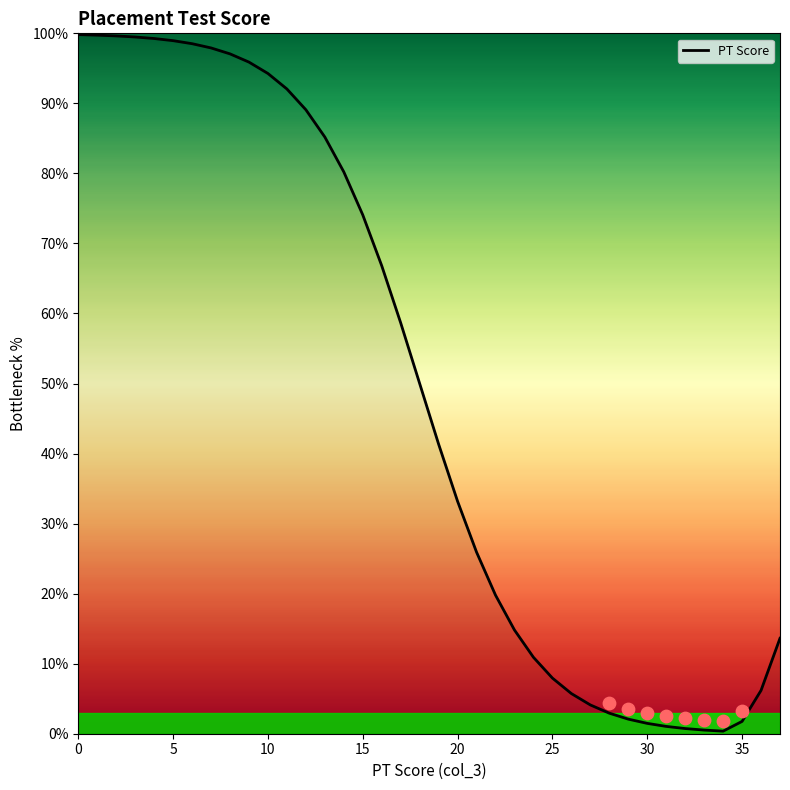

What is the change in value from 24 to 25?

-3.0